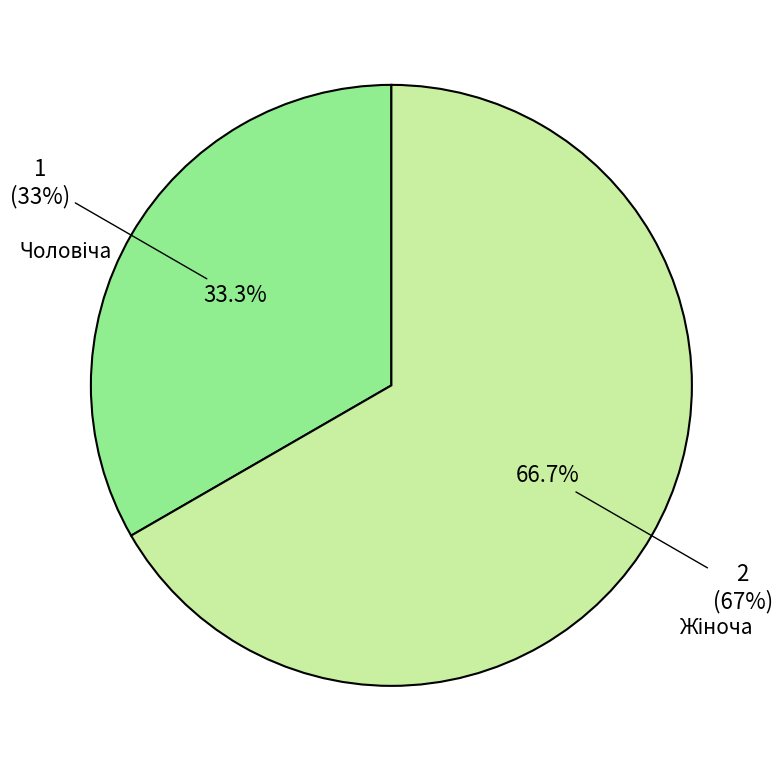

Which has a higher value, Чоловіча or Жіноча?

Жіноча